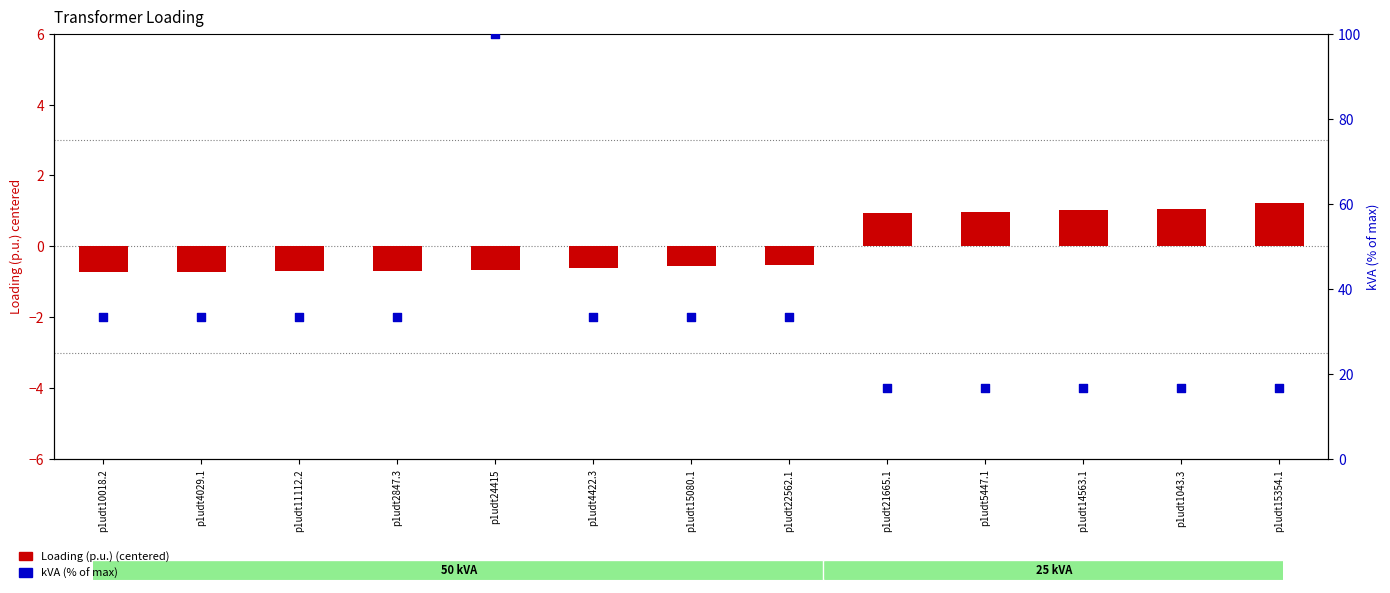

At which category is the sum across all series the highest?

p1udt24415